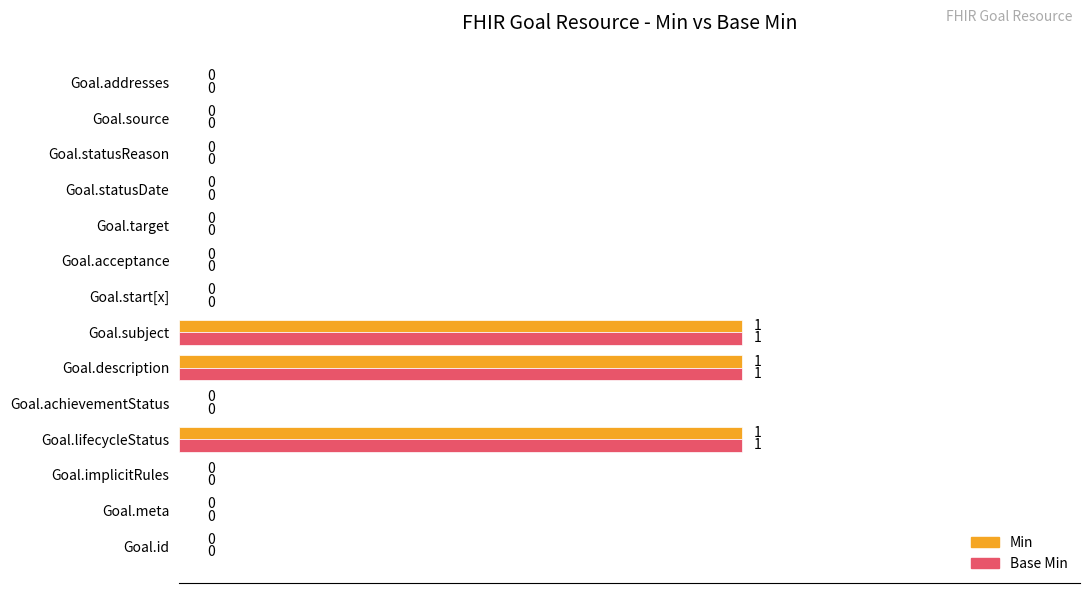

How many values in Min are above zero?

3